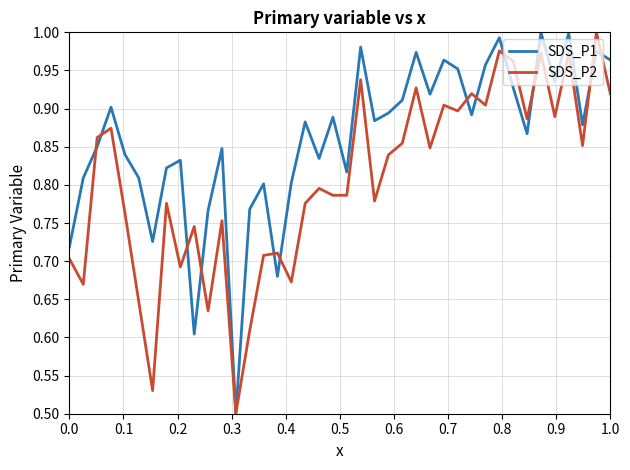

List the series in order of their overall mean, highest first.

SDS_P1, SDS_P2